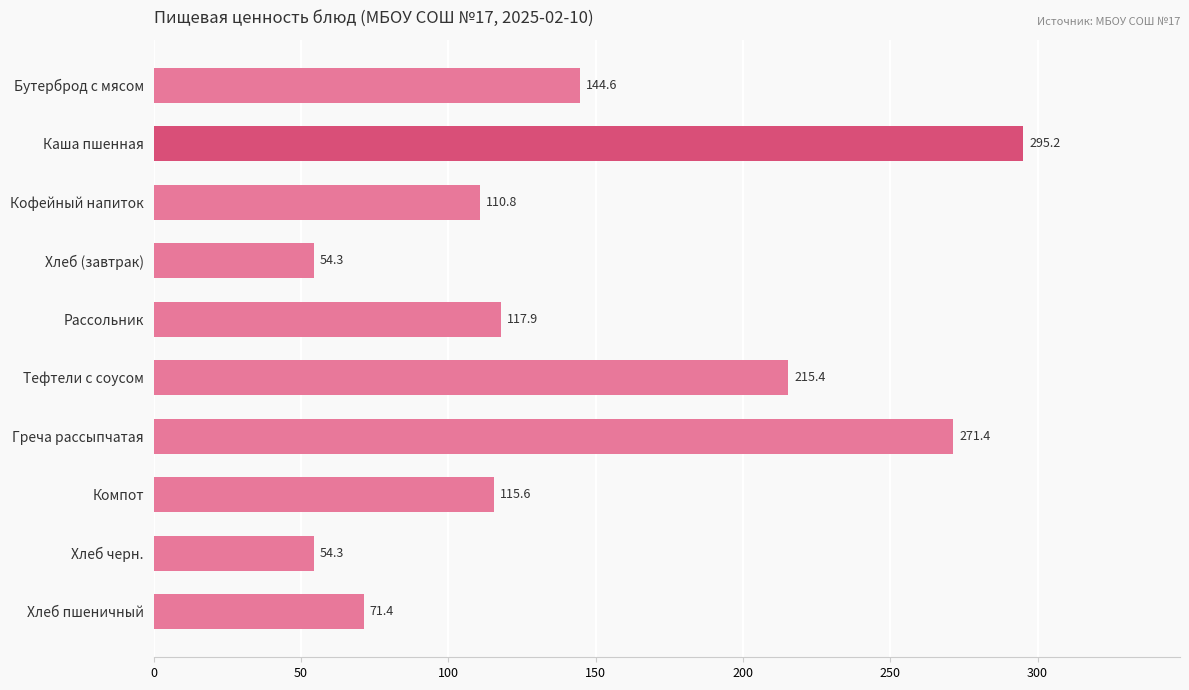

Reading bottom to top, list all the values displayed in this chart.

71.4	54.3	115.6	271.4	215.4	117.9	54.3	110.8	295.2	144.6